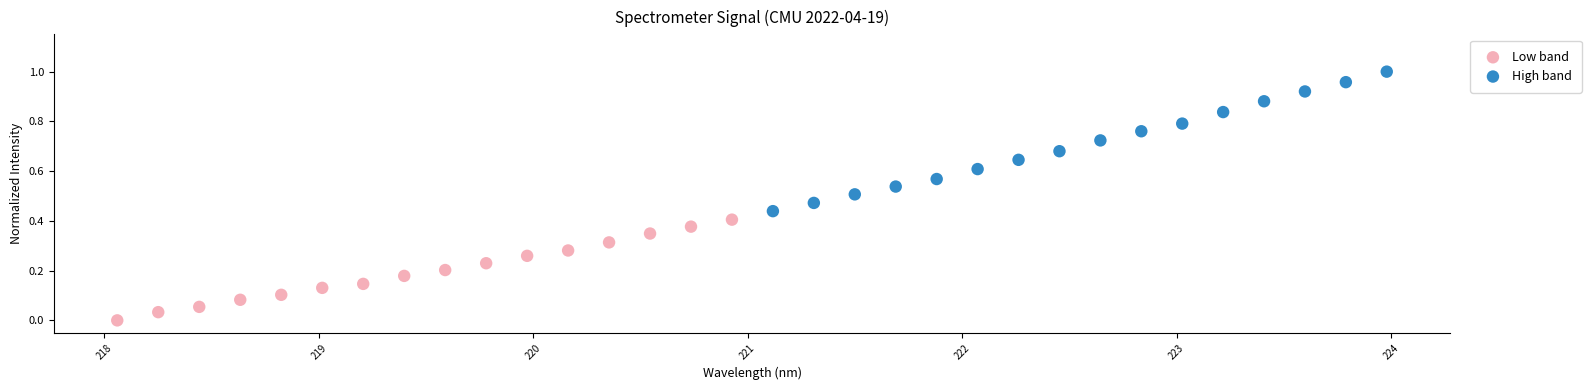

What are all the series names shown in the legend?

Low band, High band